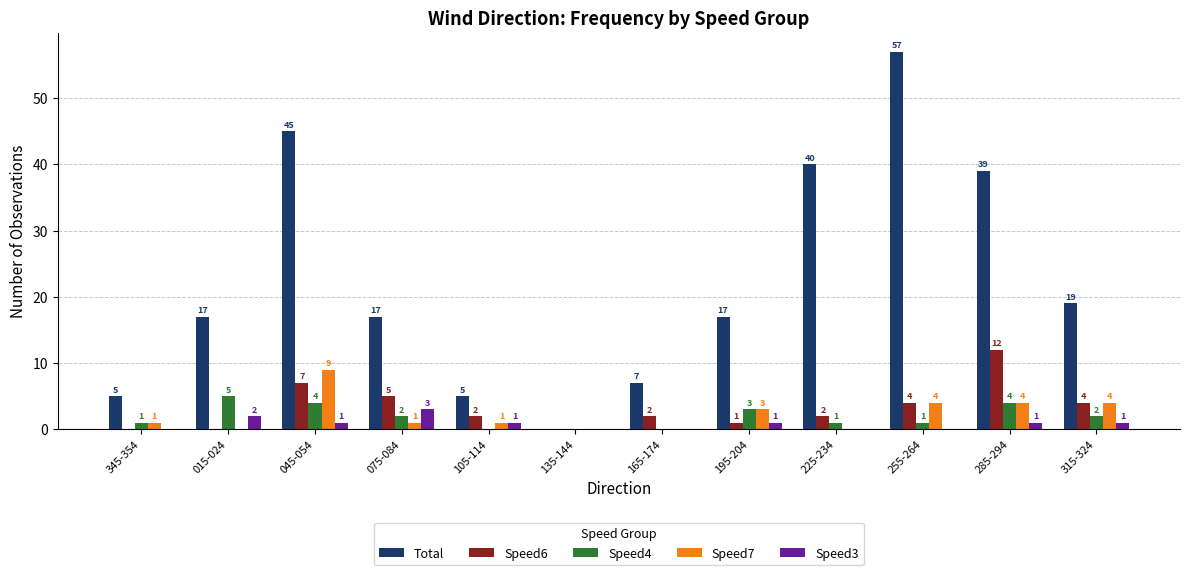

How many Speed7 values are between 0 and 4?

11